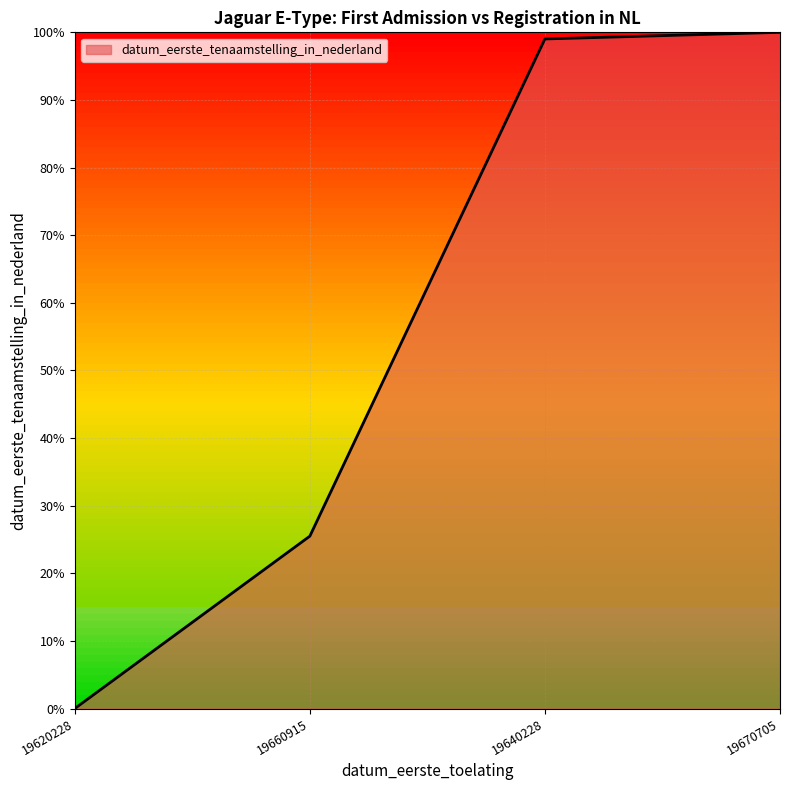

Reading left to right, list all the values displayed in this chart.

0.0	0.3	1.0	1.0